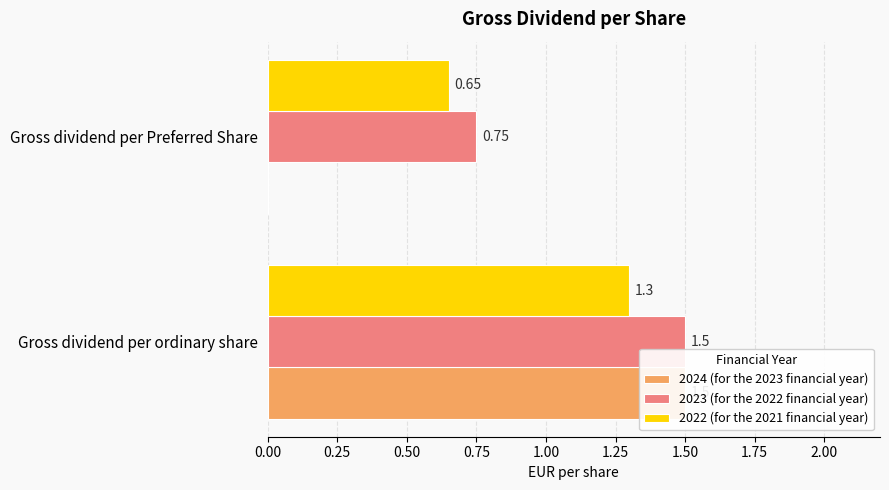

Is the value of 2023 (for the 2022 financial year) at 0.00 greater than the value of 2024 (for the 2023 financial year) at 0.00?

No